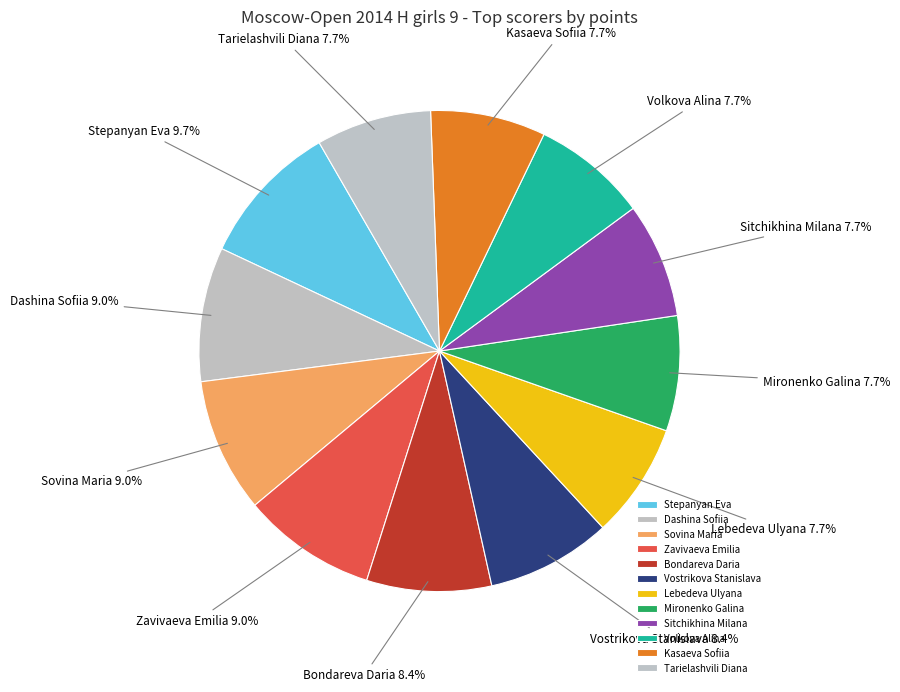

To the nearest percent, what is the average slice percentage?

8%